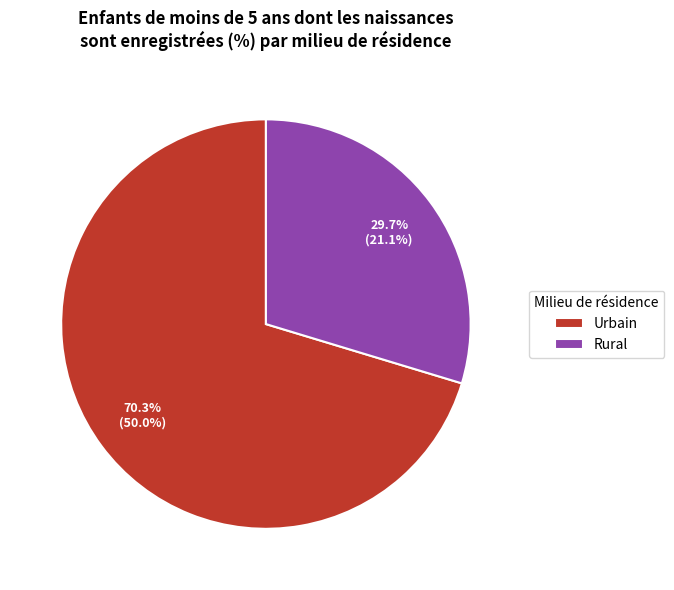

Rank the categories by value from highest to lowest.

Urbain, Rural